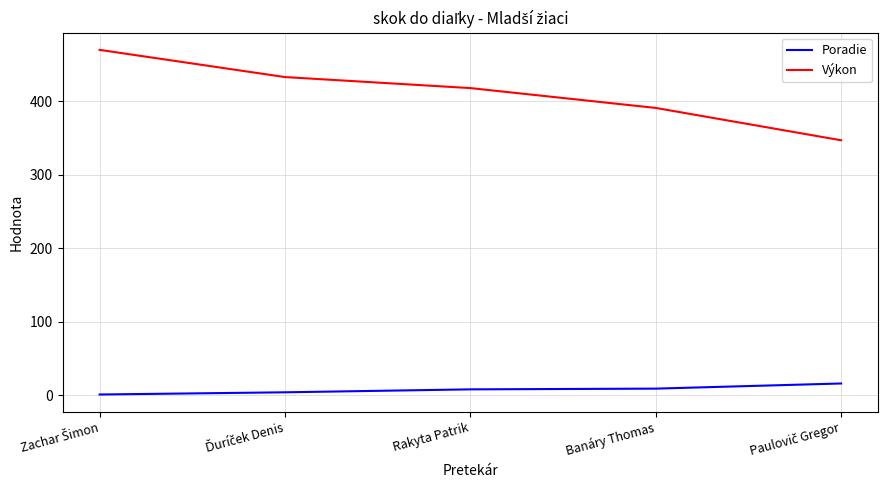

What are all the series names shown in the legend?

Poradie, Výkon